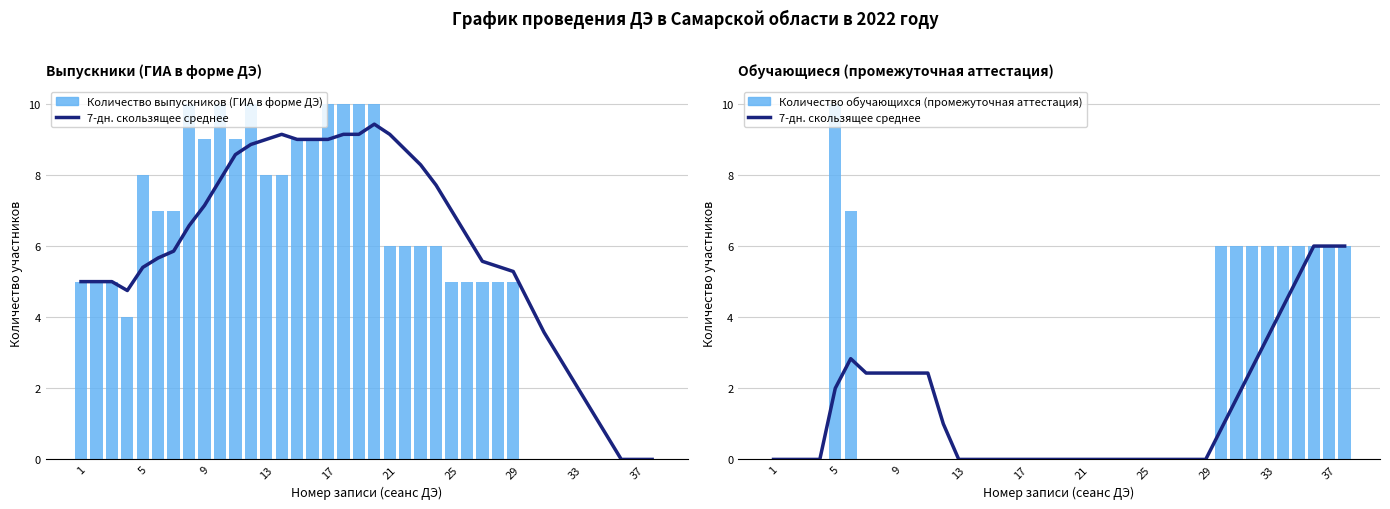

How many positive values does the Количество обучающихся (промежуточная аттестация) series have?

11